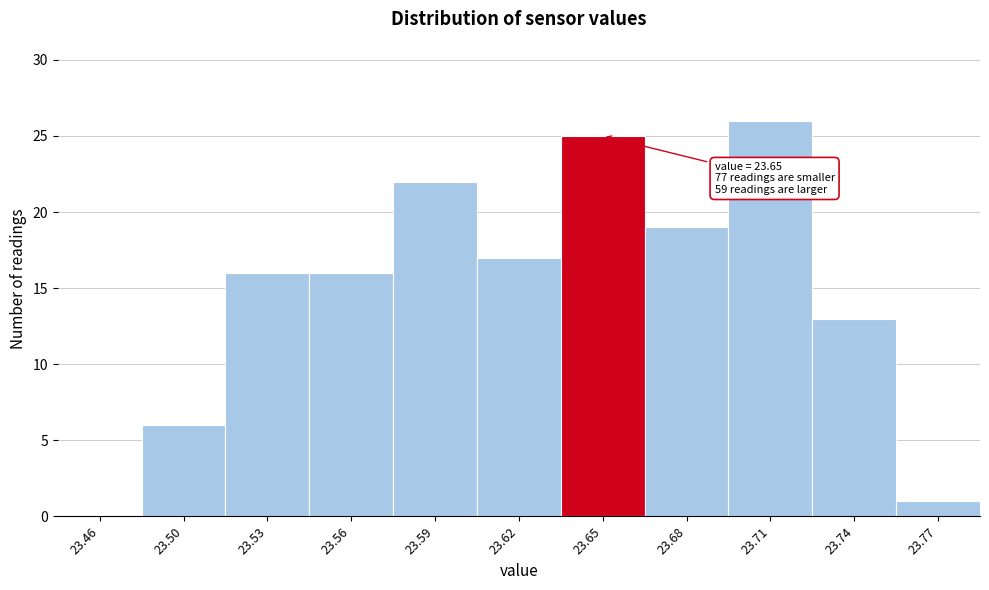

Reading left to right, list all the values displayed in this chart.

23.46=0	23.50=6	23.53=16	23.56=16	23.59=22	23.62=17	23.65=25	23.68=19	23.71=26	23.74=13	23.77=1